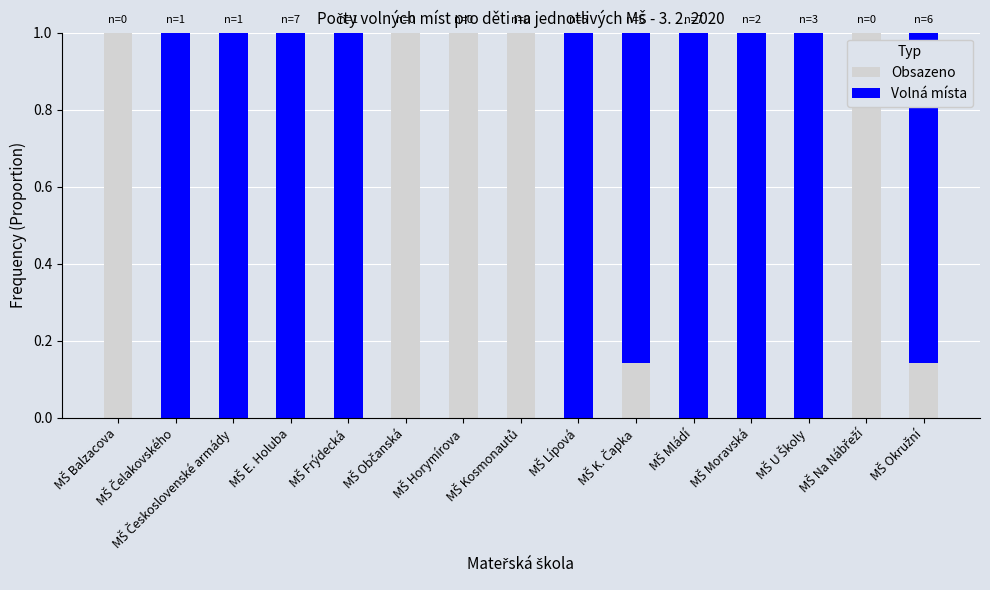

What is the highest value of the Obsazeno series?

1.0